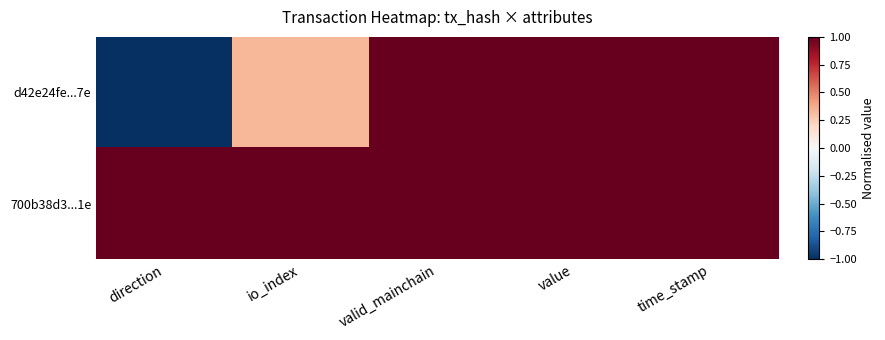

Reading left to right, transcribe all the data shown in this chart.

d42e24fe...7e: direction=-1.0	io_index=0.3	valid_mainchain=1.0	value=1.0	time_stamp=1.0
700b38d3...1e: direction=1.0	io_index=1.0	valid_mainchain=1.0	value=1.0	time_stamp=1.0